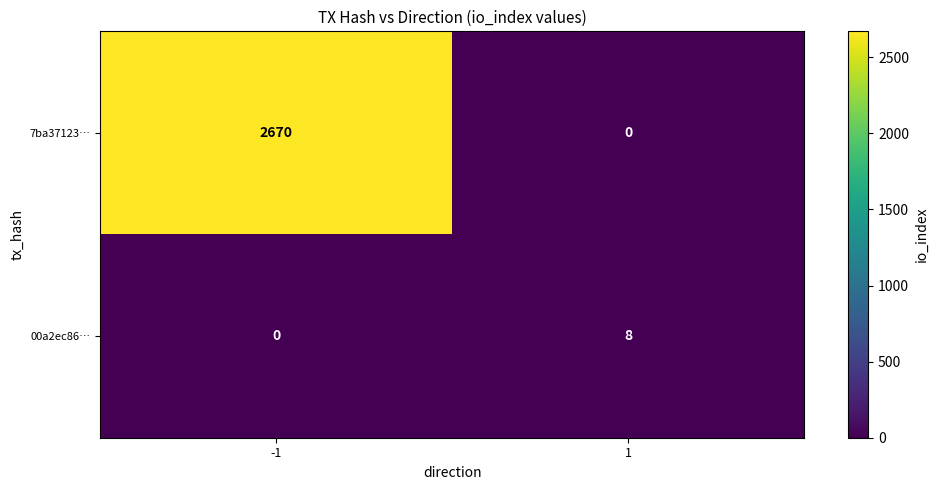

List the series in order of their peak value, highest first.

7ba37123…, 00a2ec86…